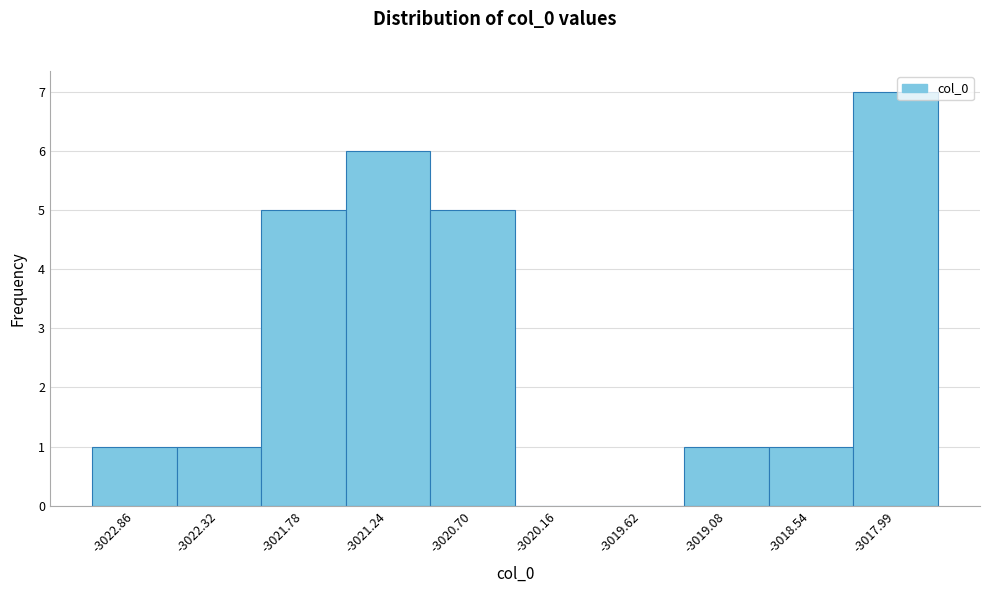

Over which range of the x-axis is the bar tallest?

-3018.3 to -3017.7